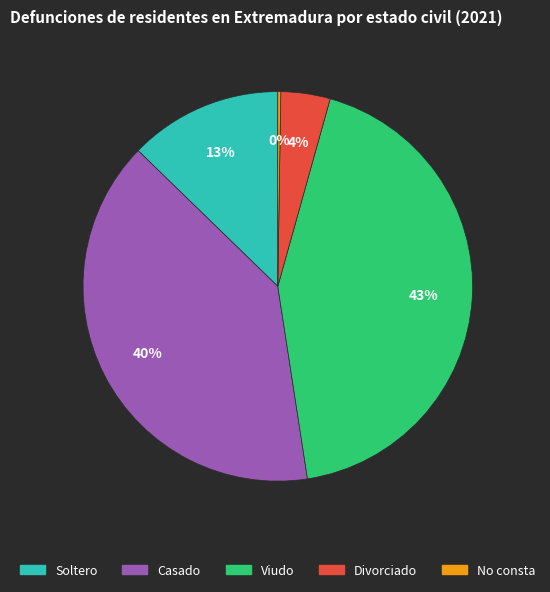

Between Viudo and Casado, which is larger?

Viudo